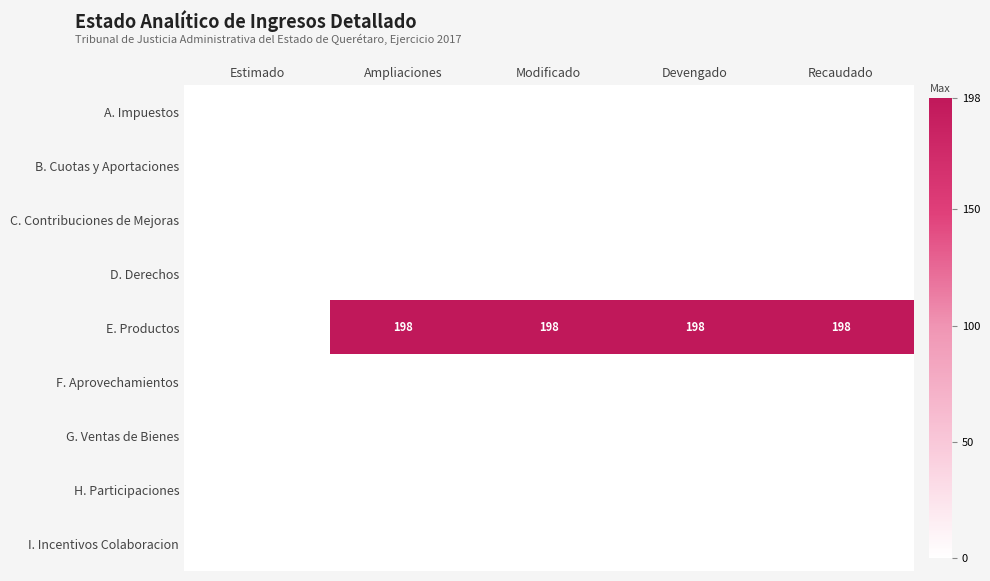

Which category has the lowest value across all series?

Estimado